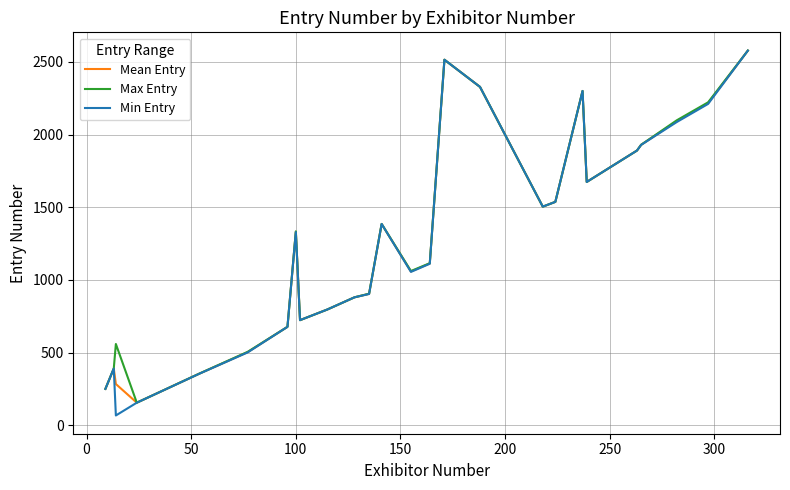

What is the maximum value for Max Entry?

2578.0